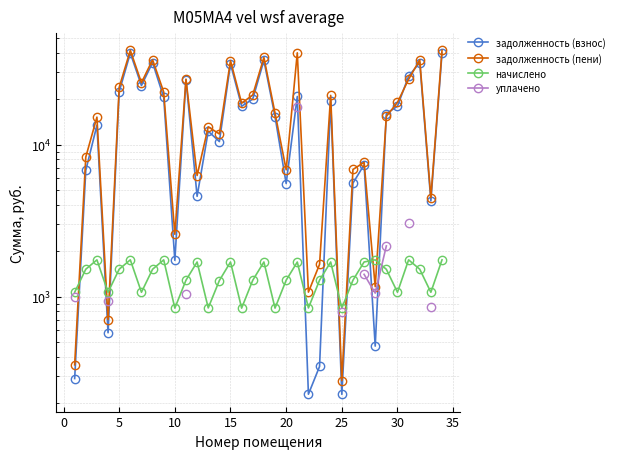

True or false: задолженность (взнос) has more than 1 points higher than both neighbors.

True